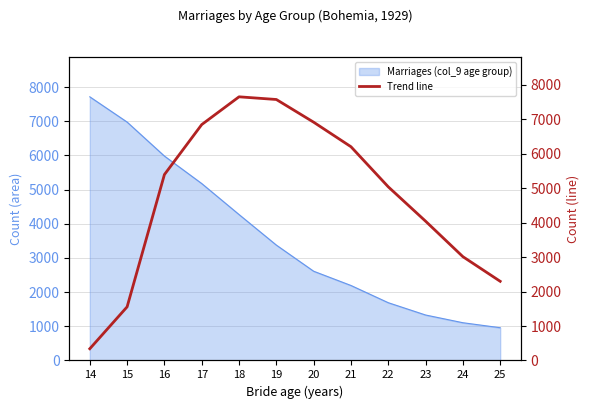

Read the value at 16.

5395